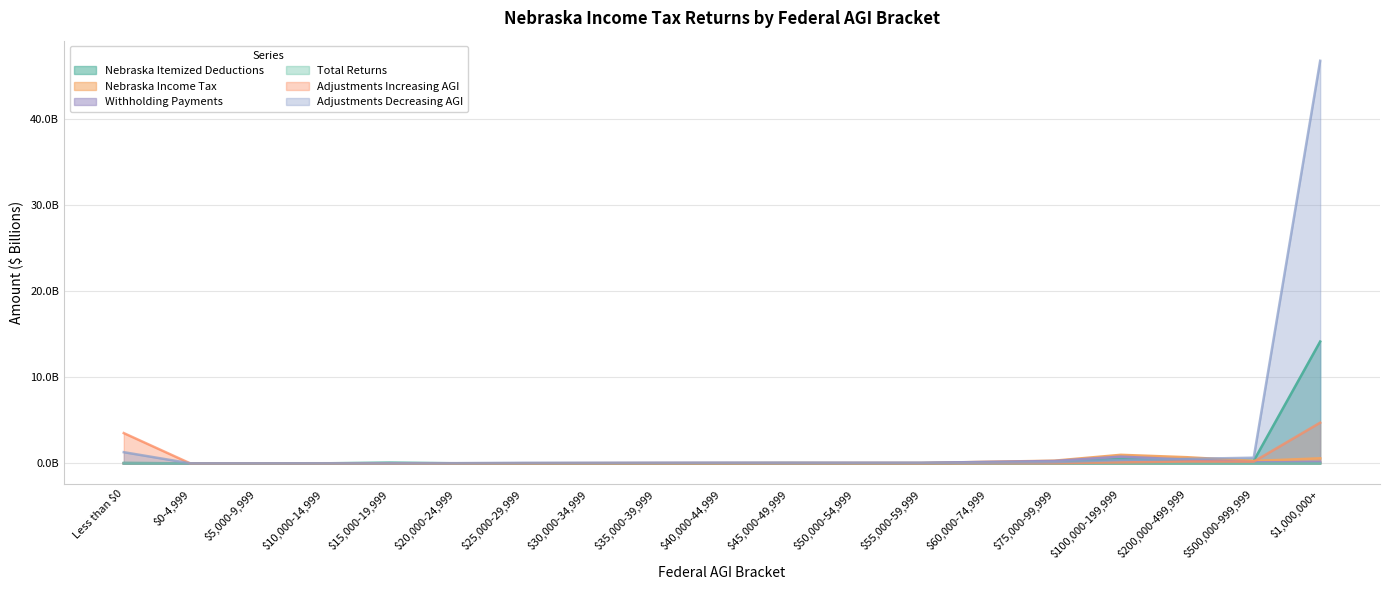

How many interior local valleys does the Withholding Payments series have?

3